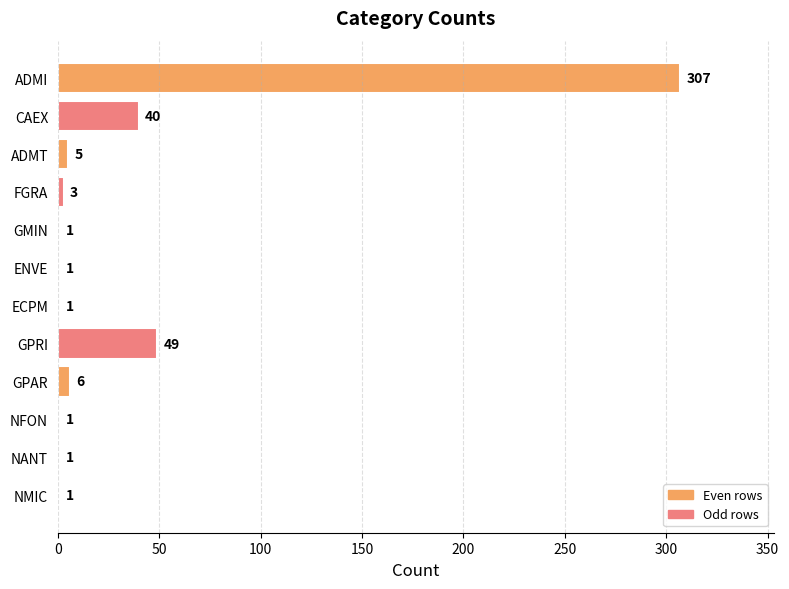

What is the approximate value at FGRA?

3